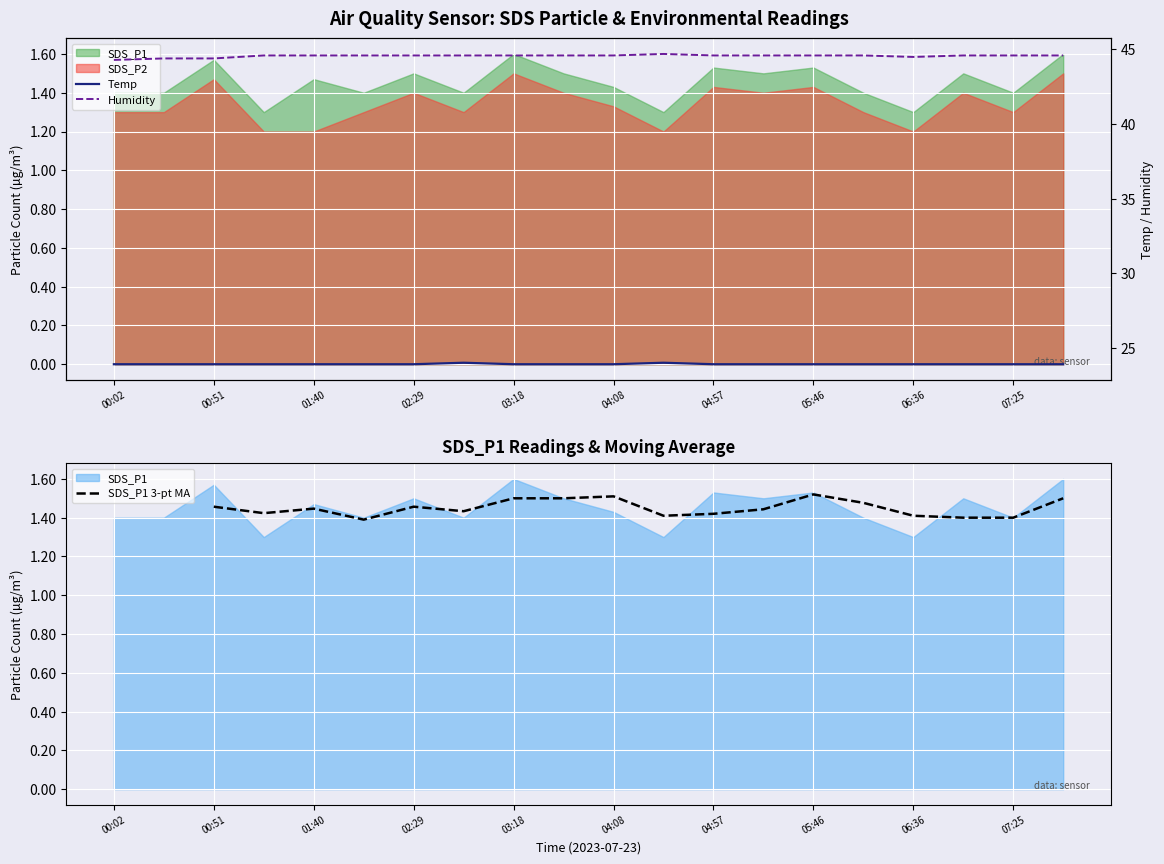

What is the greatest value displayed?

44.7